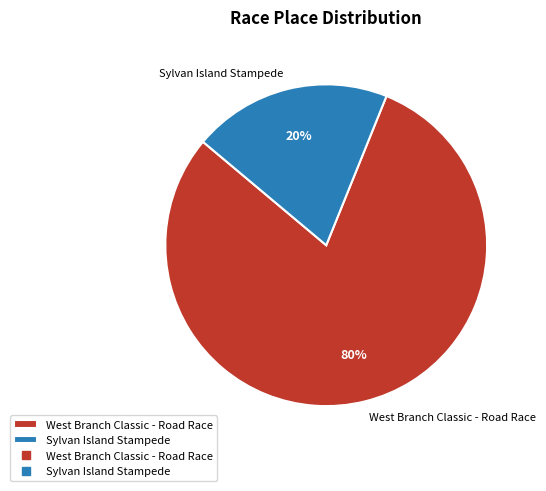

Does Sylvan Island Stampede account for over 50% of the chart?

No